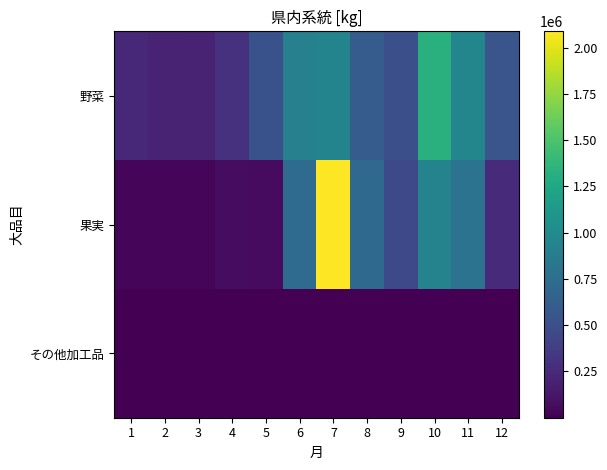

Reading right to left, extract all data points from this chart.

野菜: 12=550711	11=955263	10=1324665	9=509360	8=611652	7=943173	6=905509	5=527176	4=298250	3=203612	2=210228	1=230211
果実: 12=245741	11=791398	10=932318	9=463460	8=715062	7=2088155	6=726764	5=60496	4=69117	3=27644	2=33467	1=32113
その他加工品: 12=216	11=50	10=8	9=9	8=10	7=86	6=33	5=23	4=165	3=217	2=121	1=106